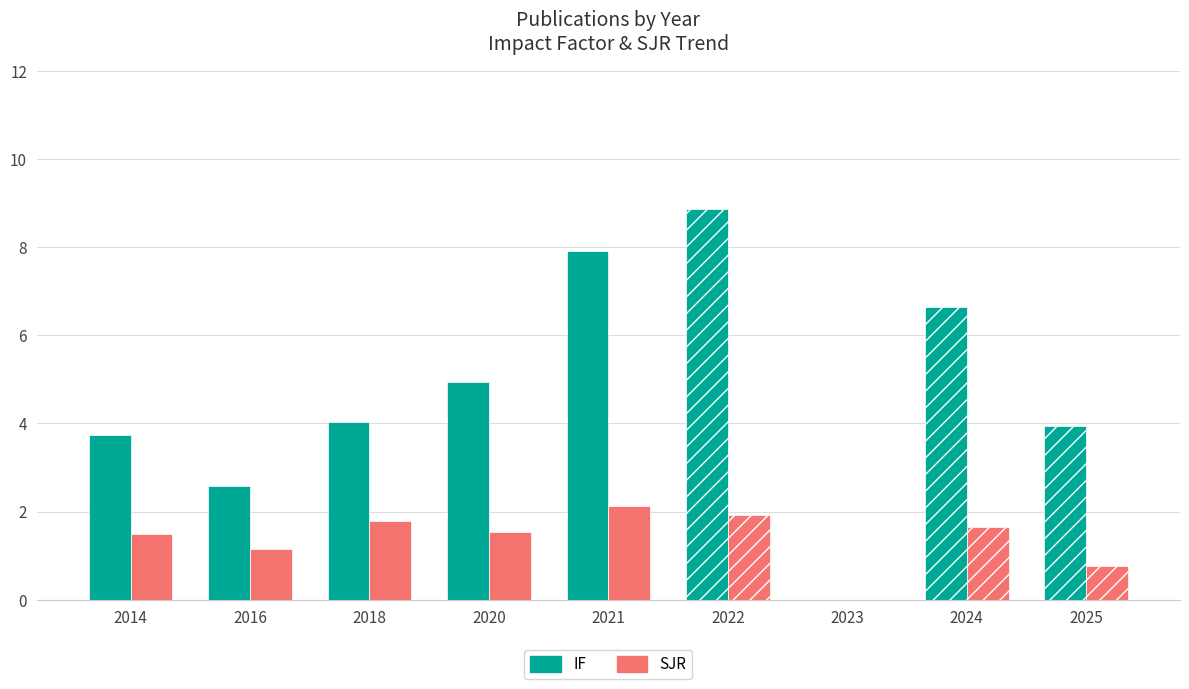

Are the bars horizontal?

No